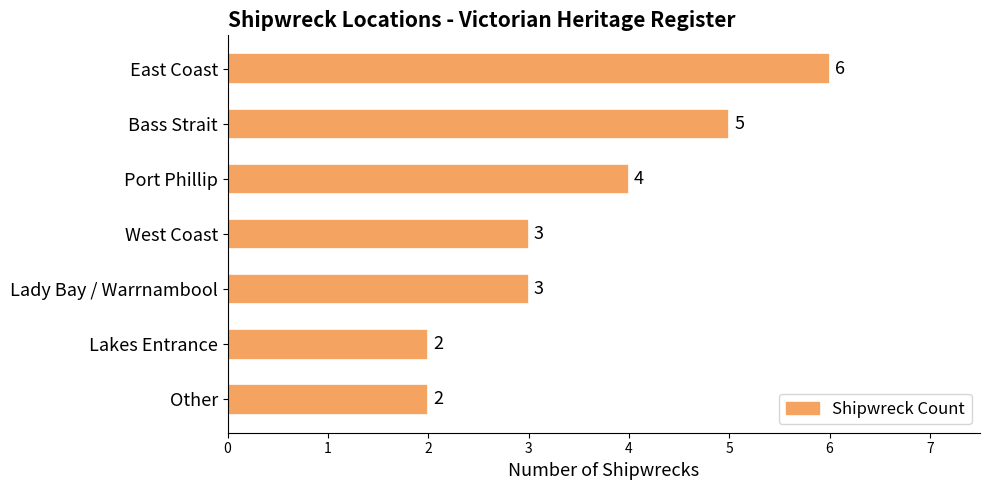

The chart shows a value of 7 at Port Phillip. True or false?

False